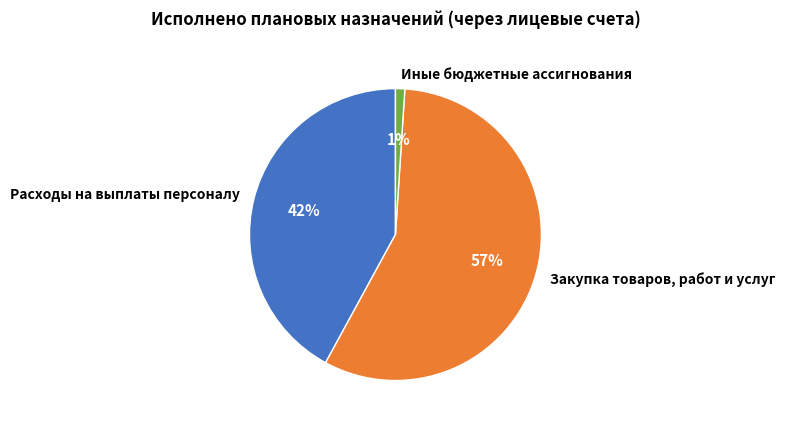

Does Закупка товаров, работ и услуг account for over 50% of the chart?

Yes